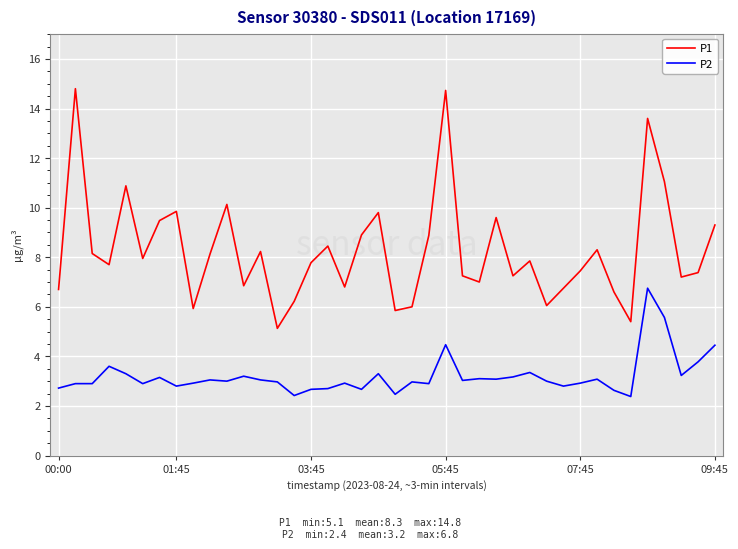

What is the greatest value displayed?

14.8